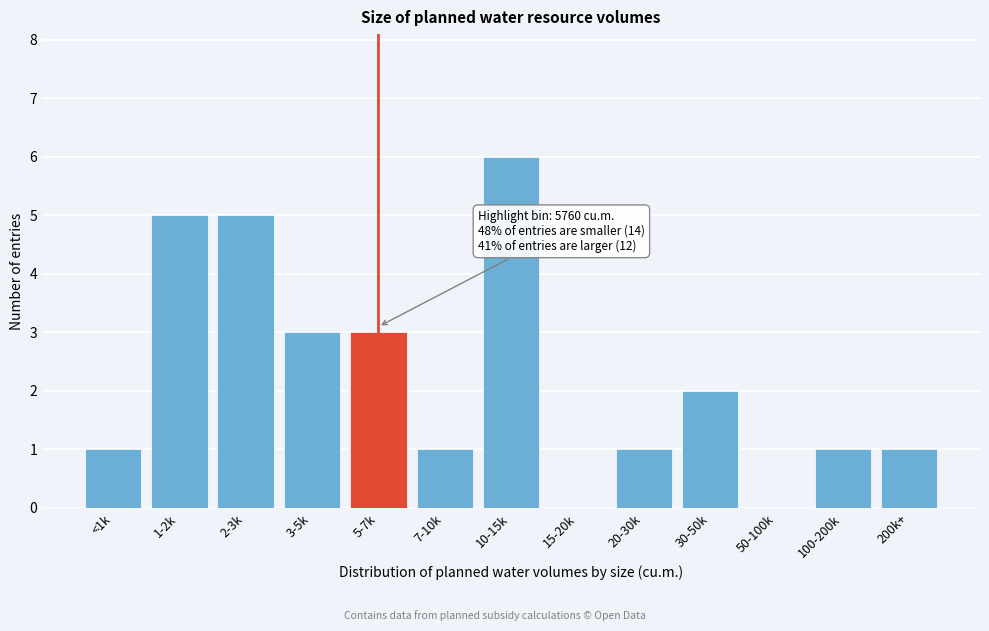

Reading left to right, list all the values displayed in this chart.

<1k=1	1-2k=5	2-3k=5	3-5k=3	5-7k=3	7-10k=1	10-15k=6	15-20k=0	20-30k=1	30-50k=2	50-100k=0	100-200k=1	200k+=1